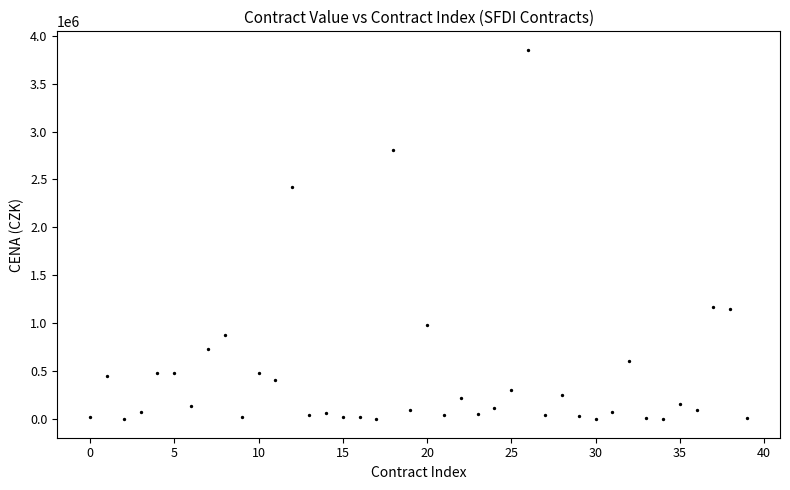

What is the range of Y values (max minus min)?

3852000.0